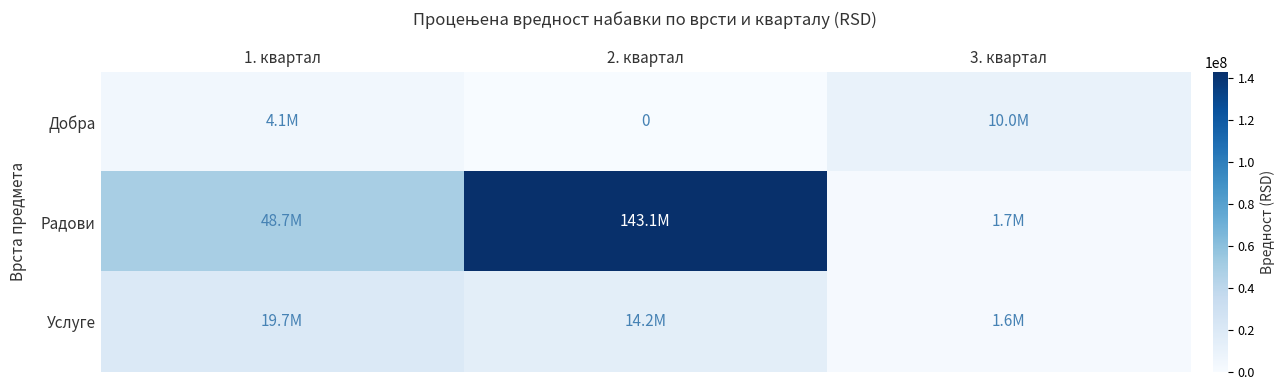

Which has a higher value, 2. квартал or 1. квартал?

1. квартал